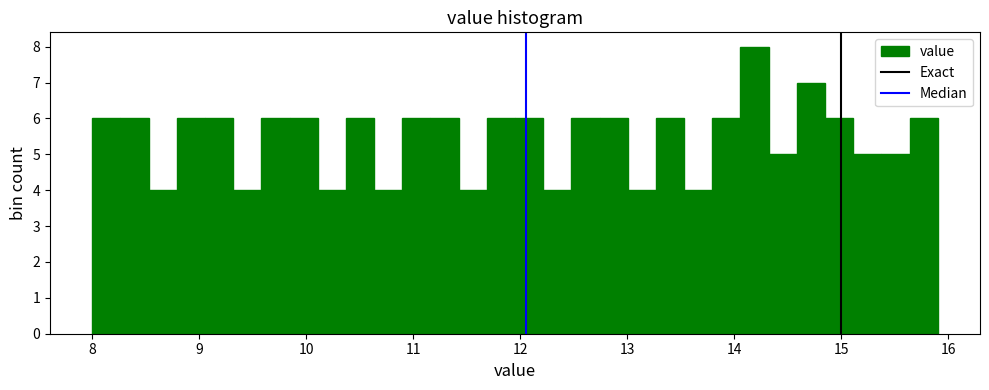

Around what value on the x-axis is the tallest bar? Give the approximate position of its centre, as read against the axis.

14.2